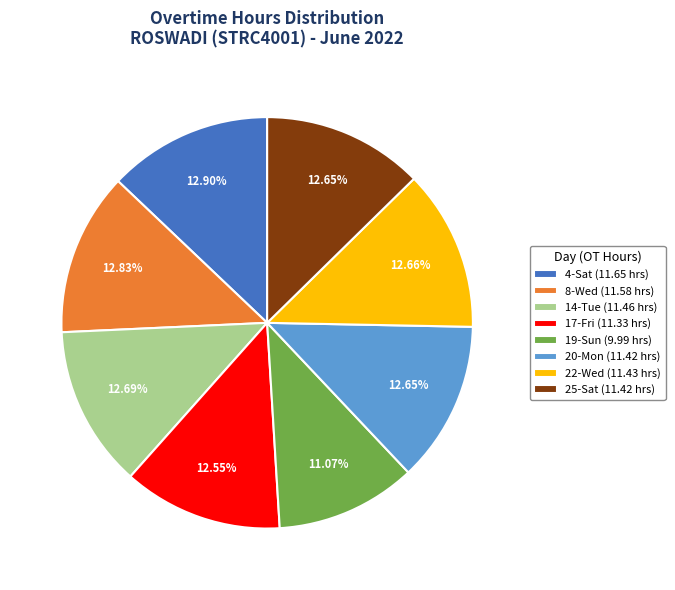

Which has a higher value, 4-Sat or 19-Sun?

4-Sat